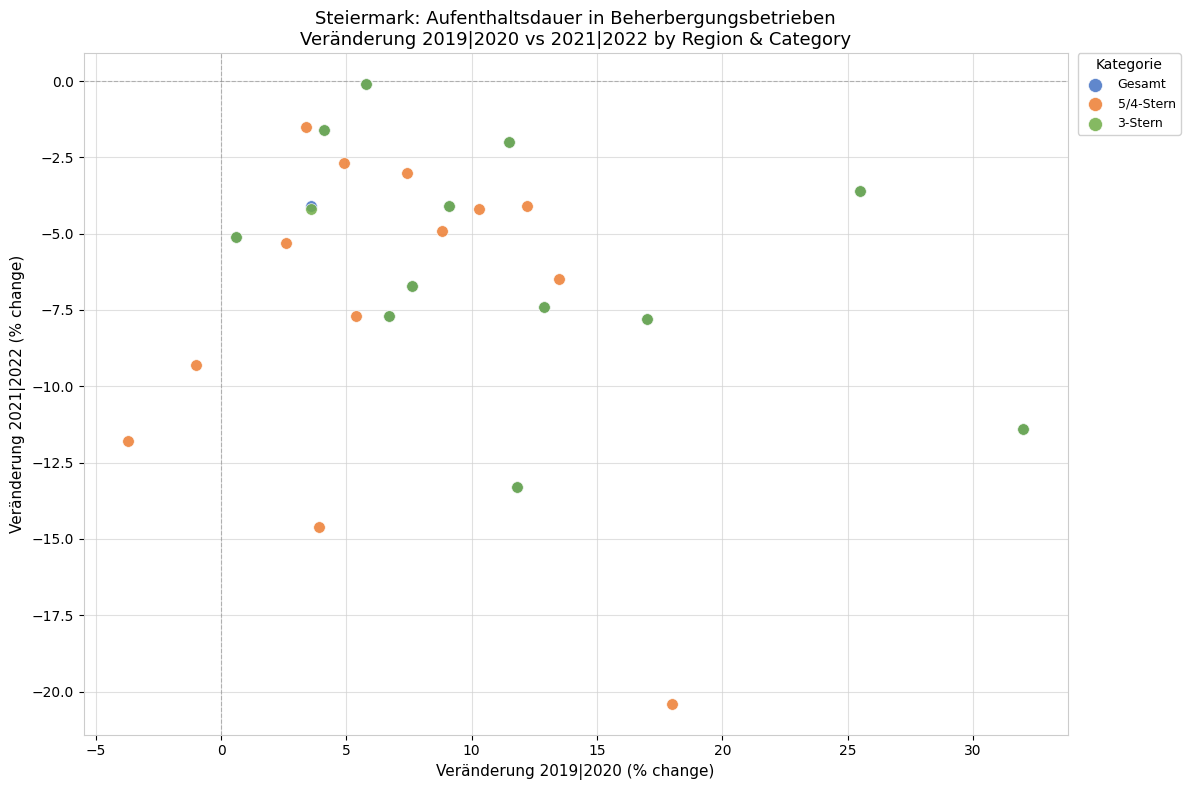

Which series contains the lowest Y value?

5/4-Stern